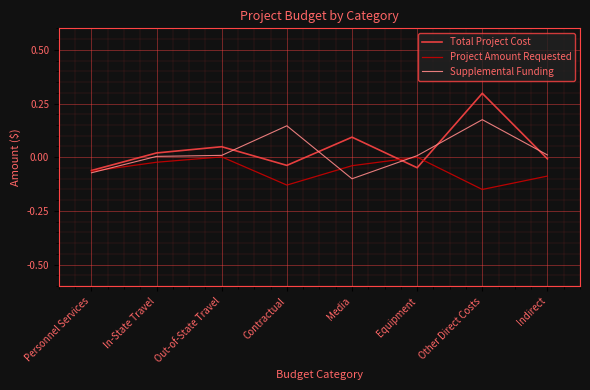

What position from the left is Out-of-State Travel?

3